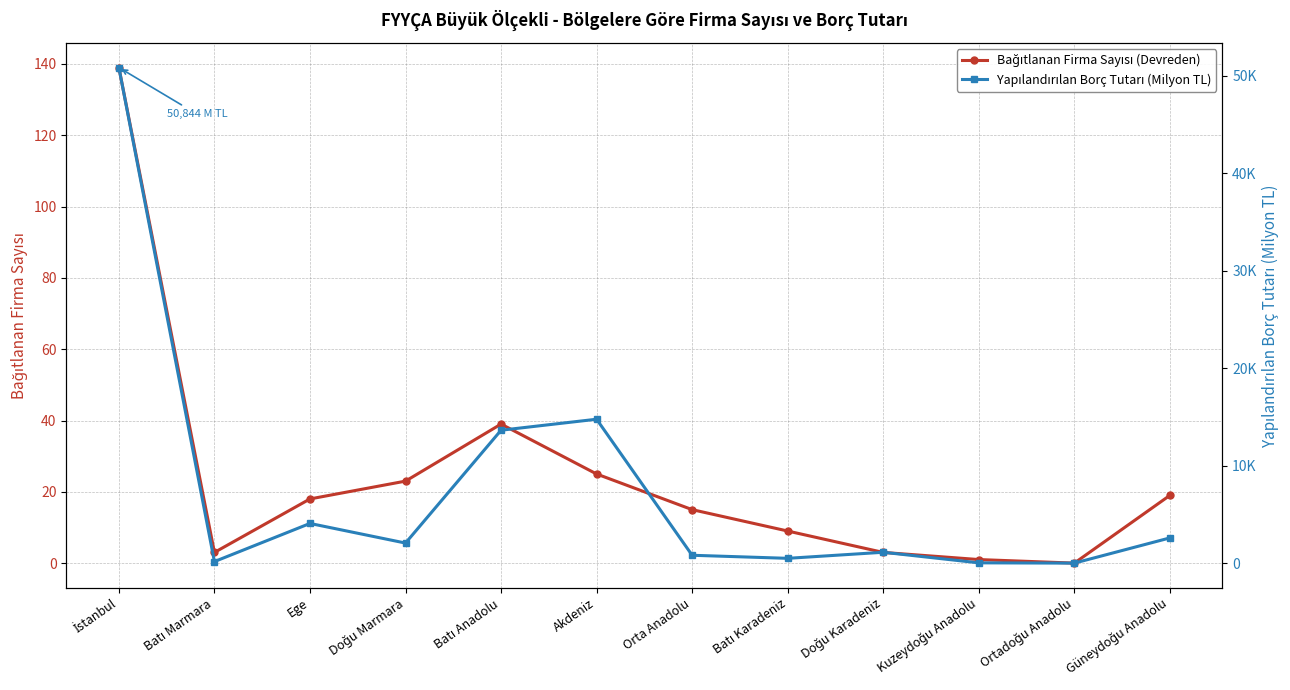

How many positive values does the Yapılandırılan Borç Tutarı (Milyon TL) series have?

11